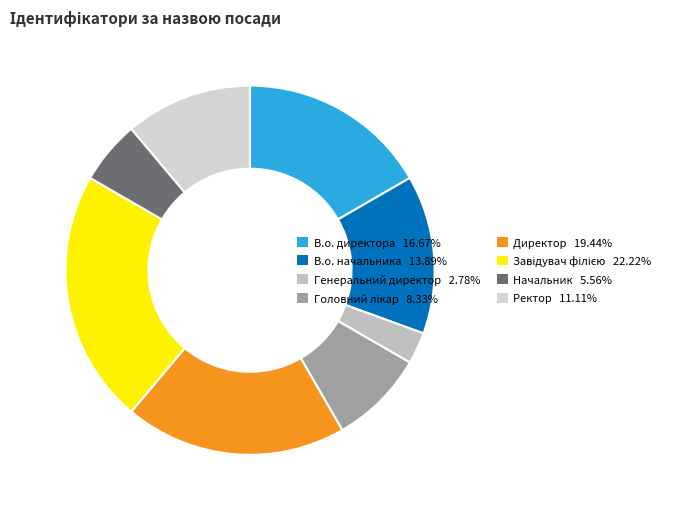

How many segments does this pie chart have?

8